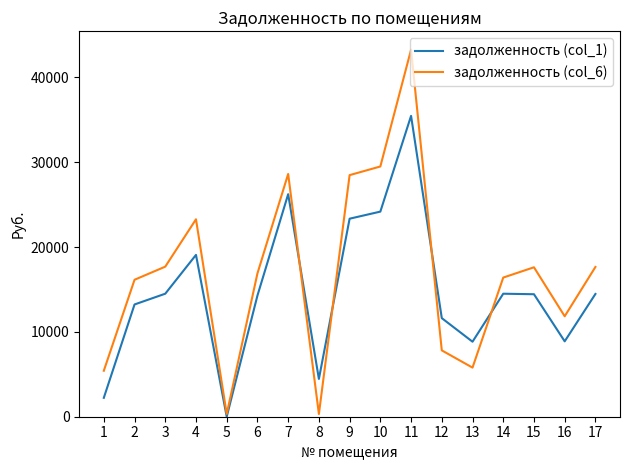

True or false: задолженность (col_6) has a value of 29503.2 at 10.

True